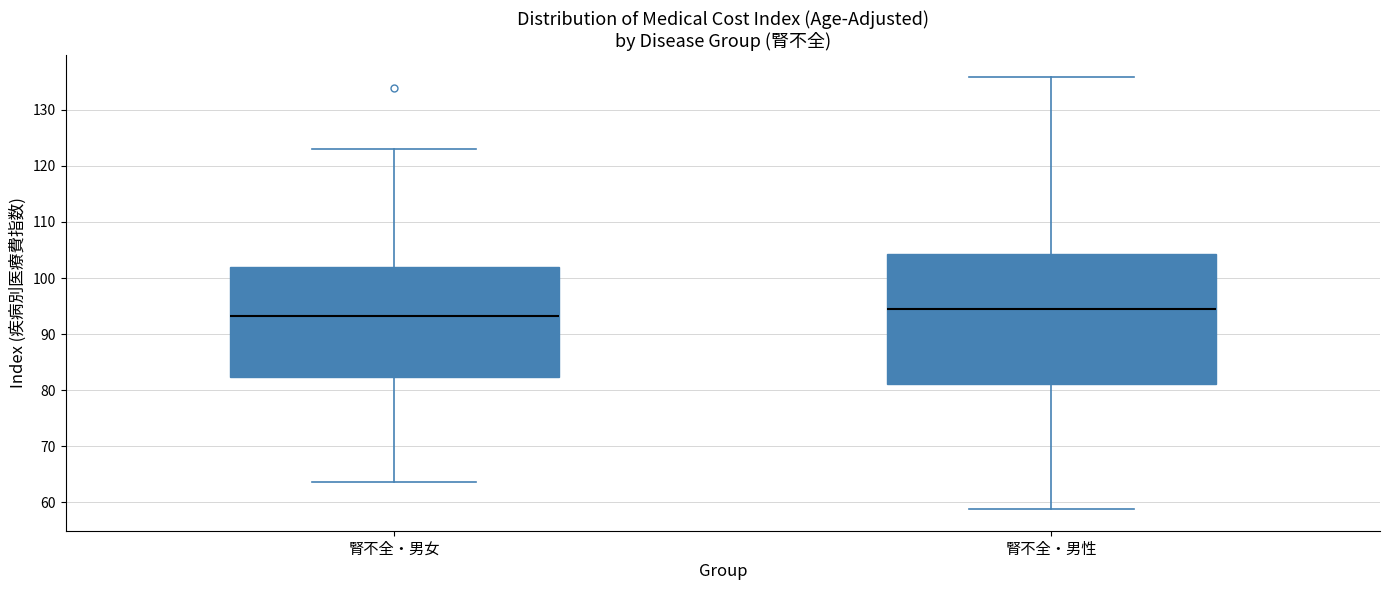

Where does the median line of the box for 腎不全・男女 sit on the y-axis? The values are not printed on the chart, so give them approximately, as read against the axis.

93